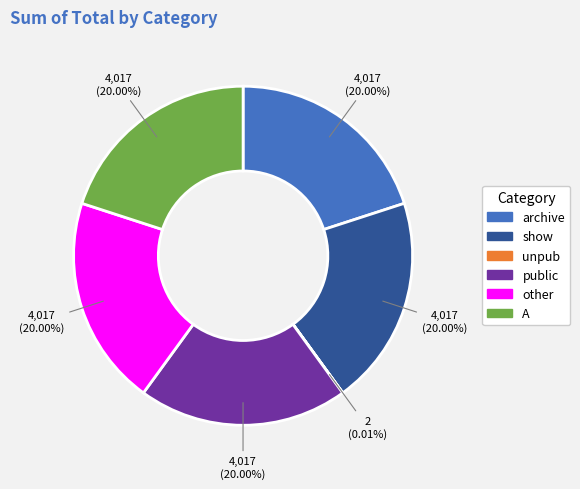

Do show and other together represent more than half of the pie?

No